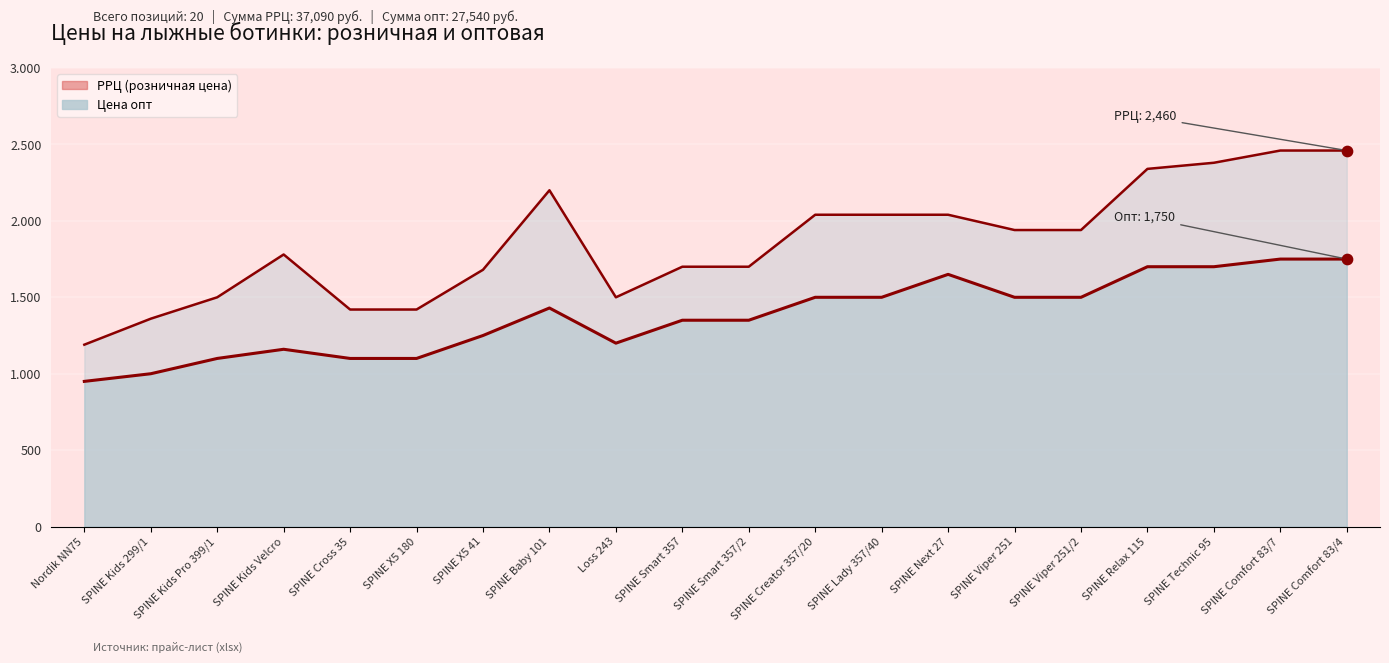

Is the value of РРЦ (розничная цена) at SPINE Smart 357 greater than the value of Цена опт at SPINE Comfort 83/4?

No